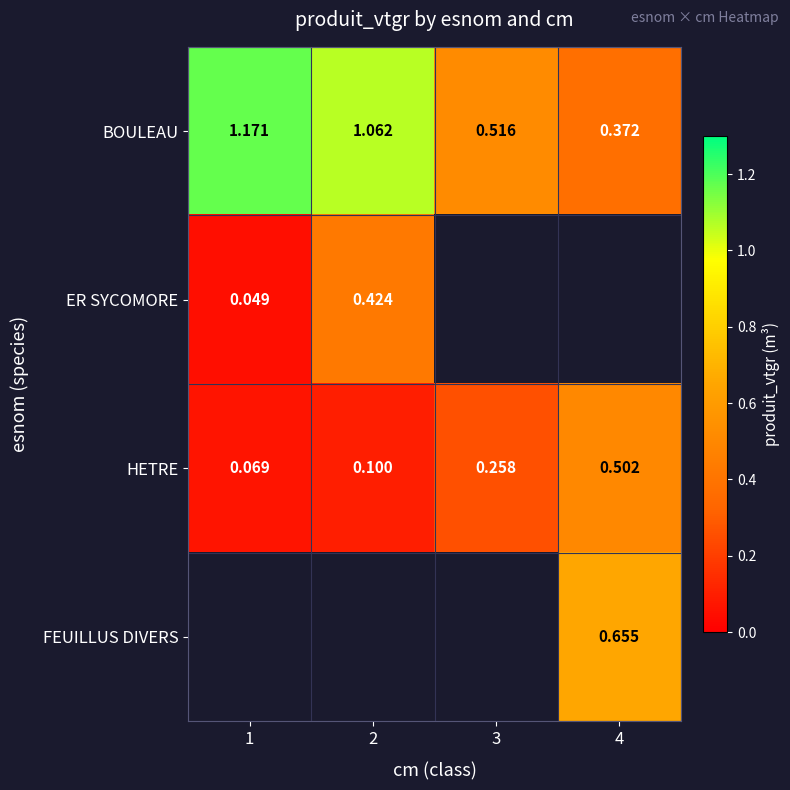

Which series has the largest total across all categories?

BOULEAU